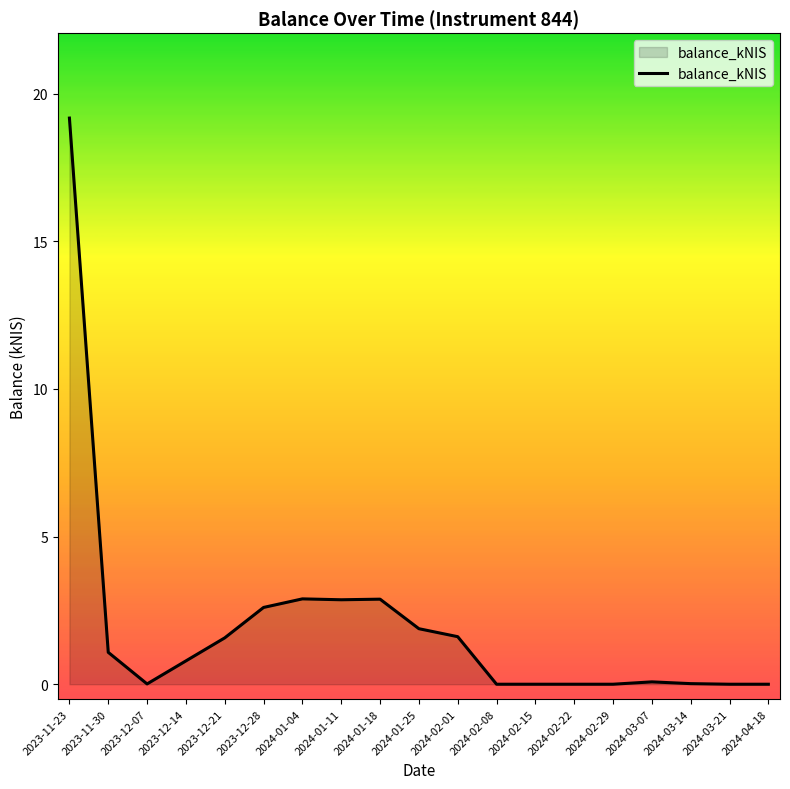

Which category has the highest value across all series?

2023-11-23